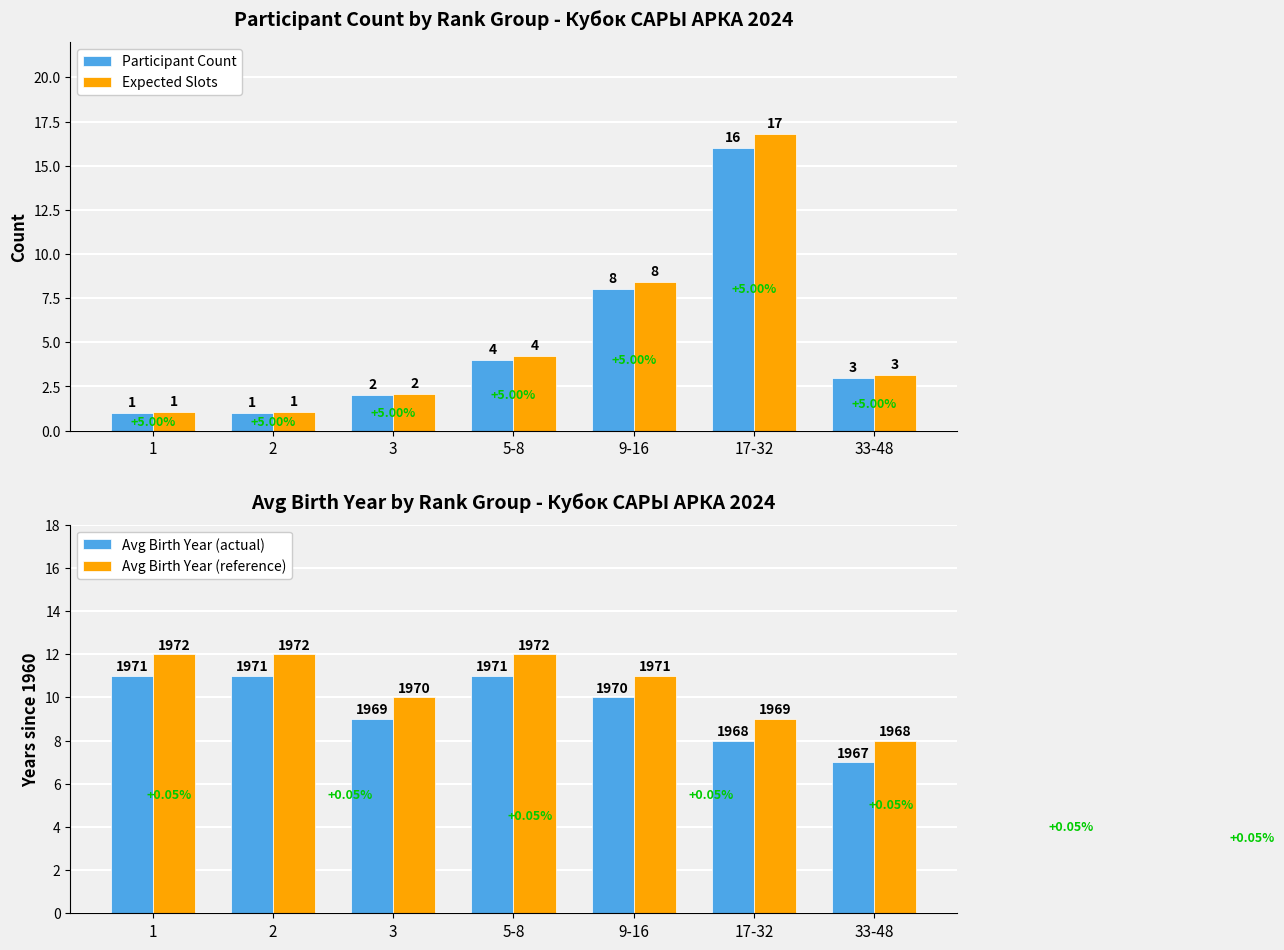

What is the difference between the maximum and minimum values in the Expected Slots series?

15.8